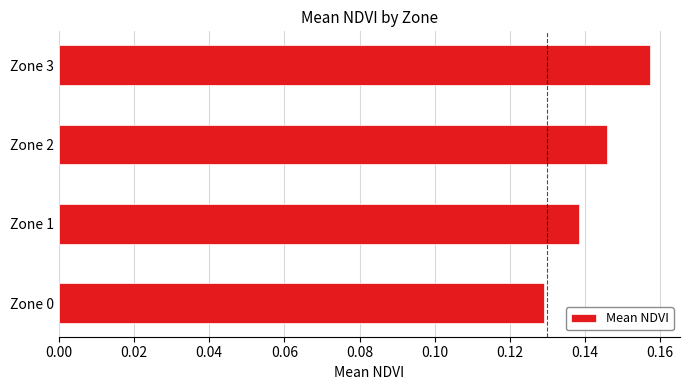

Rank the categories by value from lowest to highest.

Zone 0, Zone 1, Zone 2, Zone 3